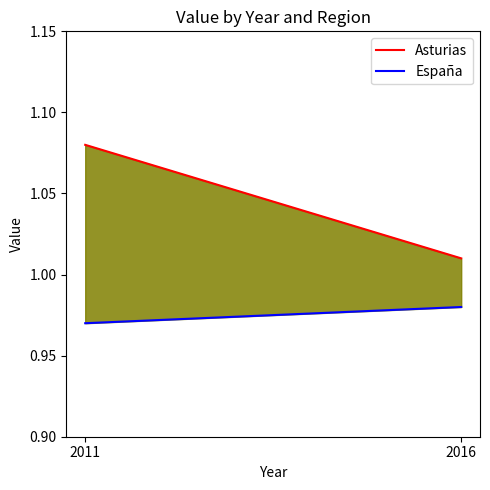

Rank the series at 2011 from lowest to highest value.

España, Asturias